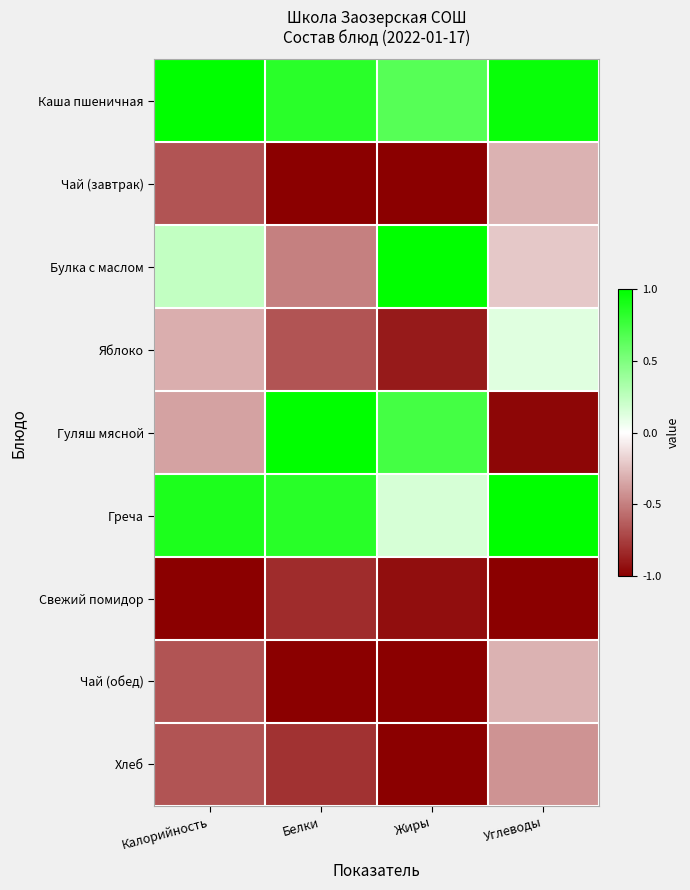

Which series has the largest total across all categories?

Каша пшеничная